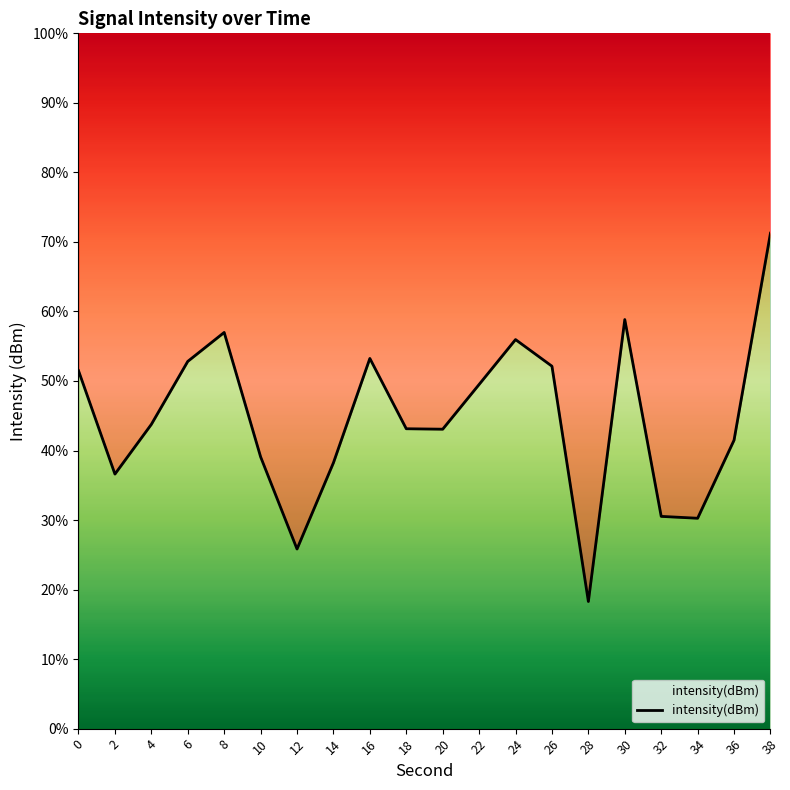

Reading right to left, what are all the values shown in this chart?

71.3	41.5	30.3	30.5	58.8	18.3	52.1	56.0	49.5	43.1	43.1	53.2	38.2	25.8	39.1	57.0	52.8	43.8	36.6	51.5